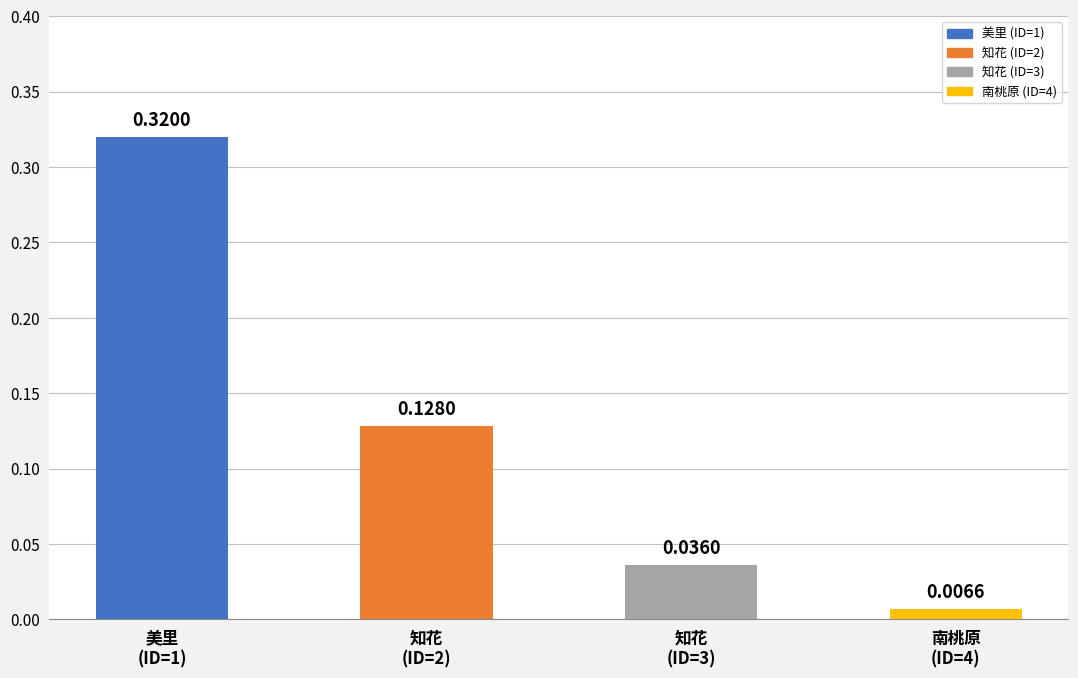

What is the sum of all values?

0.5